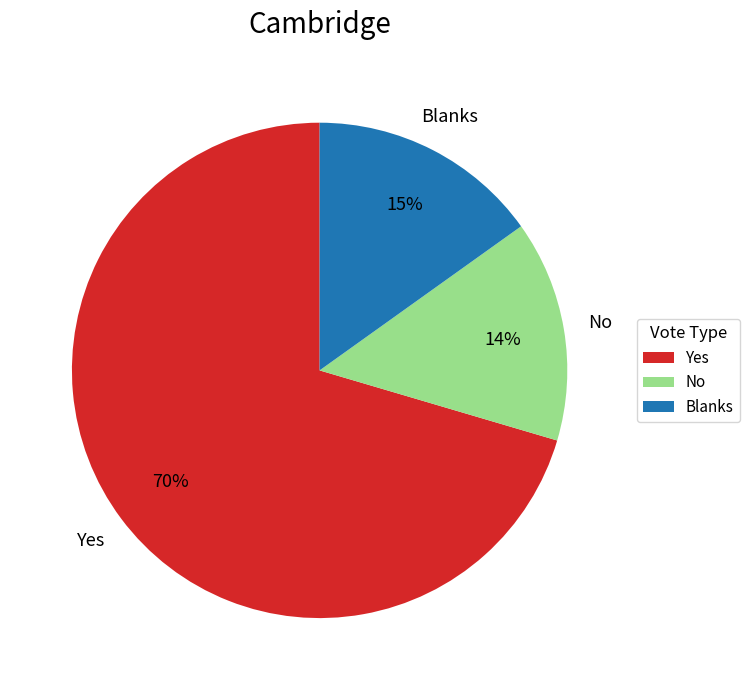

Rank the categories by value from lowest to highest.

No, Blanks, Yes